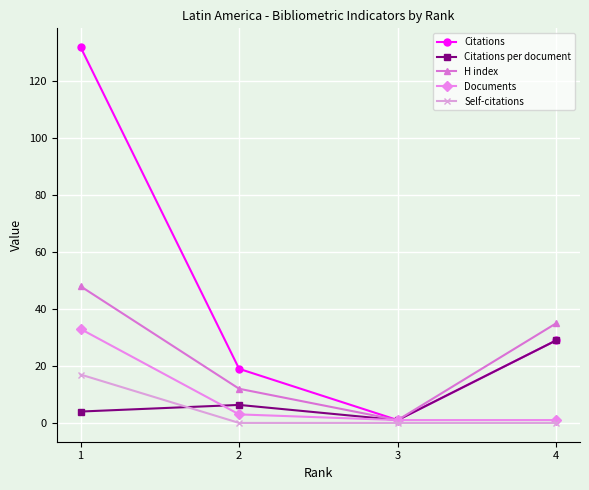

The value of Citations at 4 is 29.0. True or false?

True